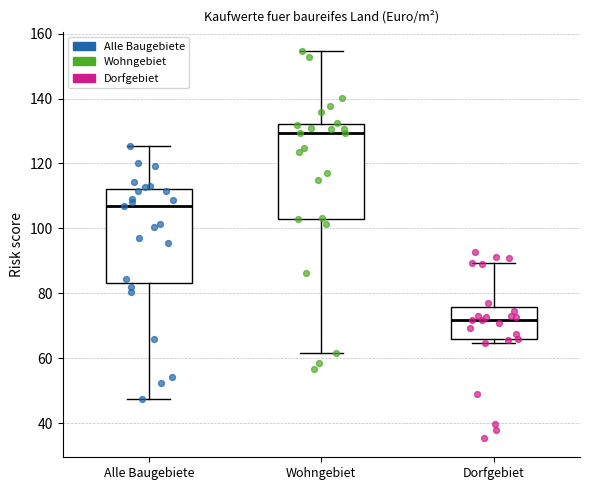

Where is the lower edge of the box for Wohngebiet on the y-axis? The values are not printed on the chart, so give them approximately, as read against the axis.

104